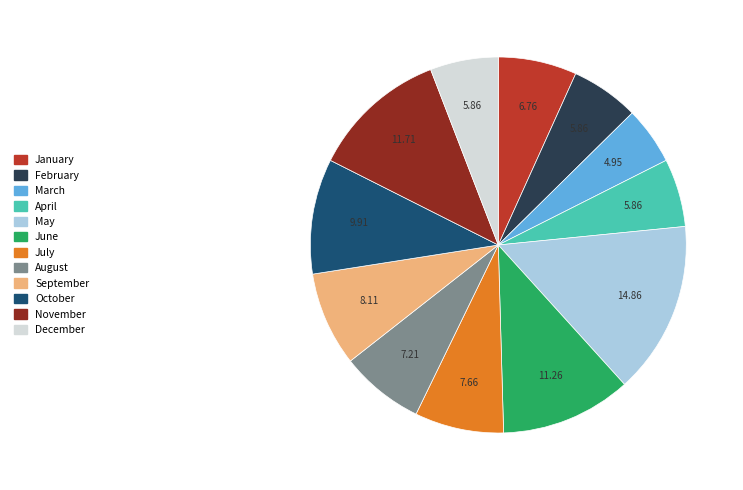

Which slice is the smallest?

March